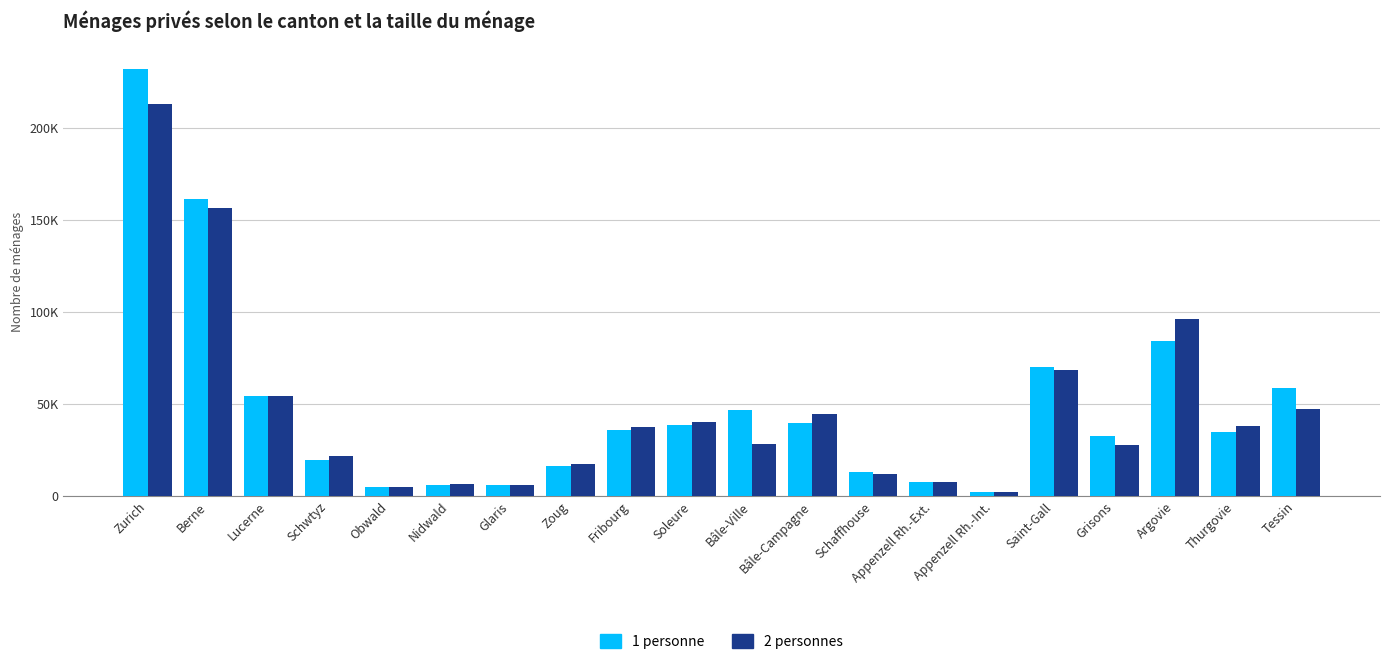

Which category has the highest value in the 1 personne series?

Zurich